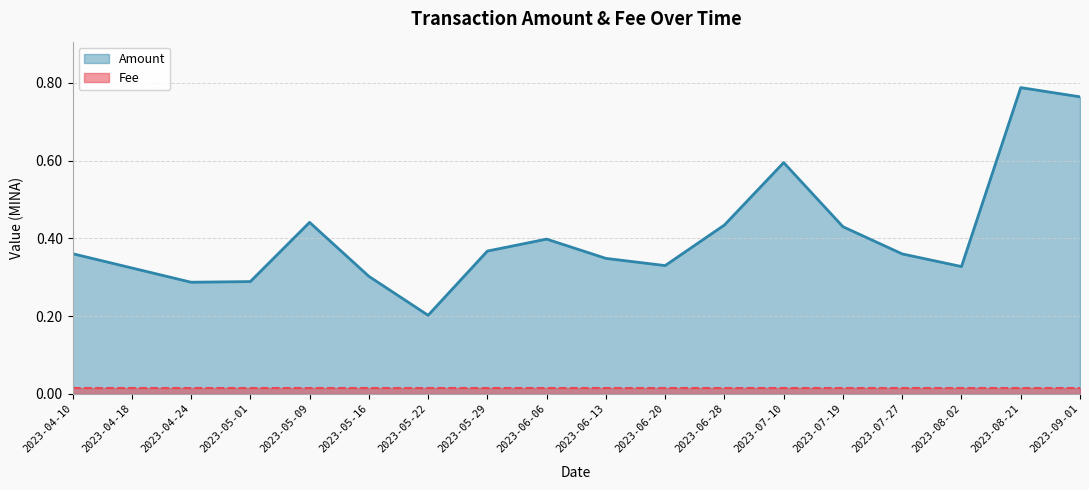

True or false: the data shows 0.2 at 2023-04-18.

False